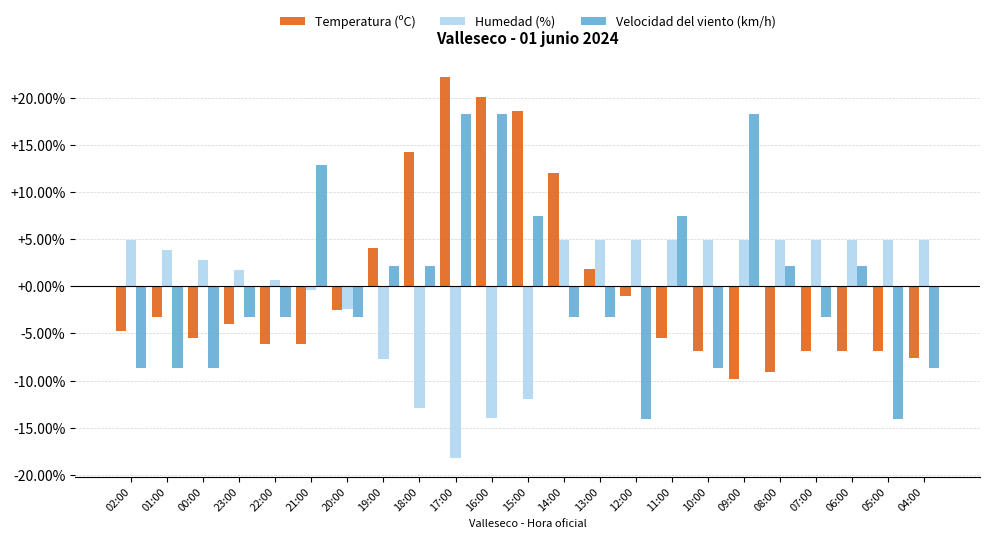

The Velocidad del viento (km/h) series shows 7.5 at 11:00. True or false?

True